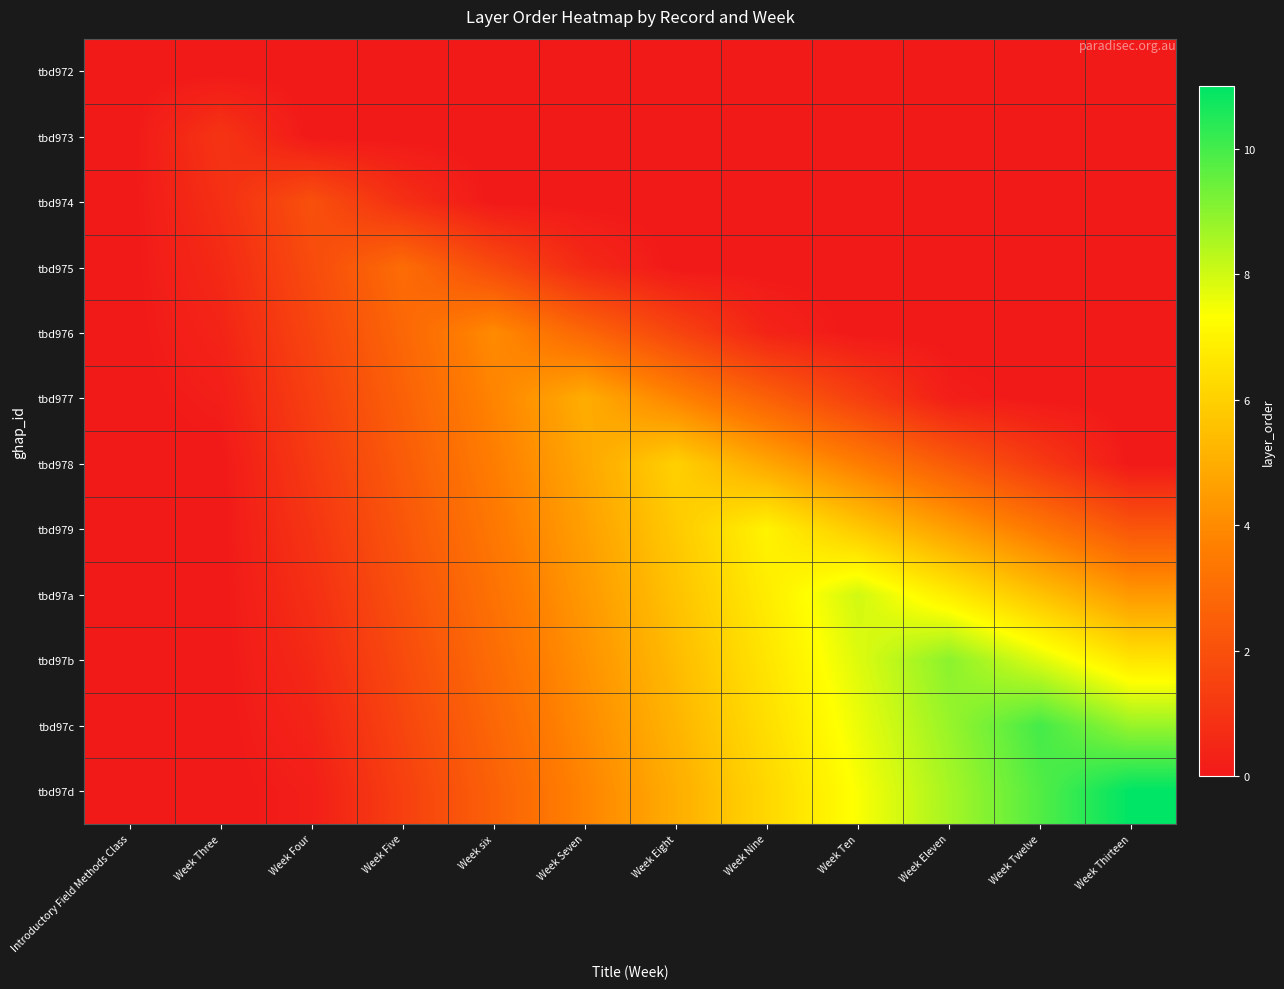

Between Week Seven and Week Thirteen, which series saw the biggest shift?

tbd97d